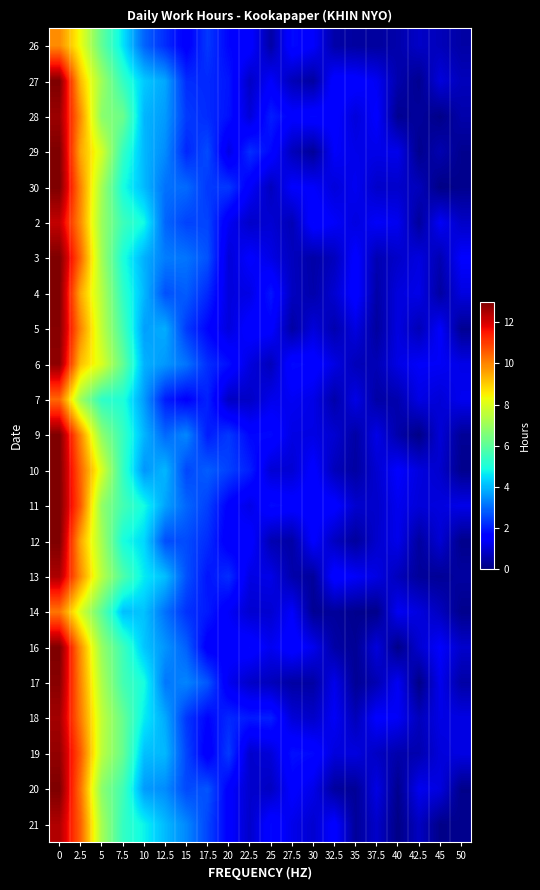

Which series has the largest total across all categories?

11